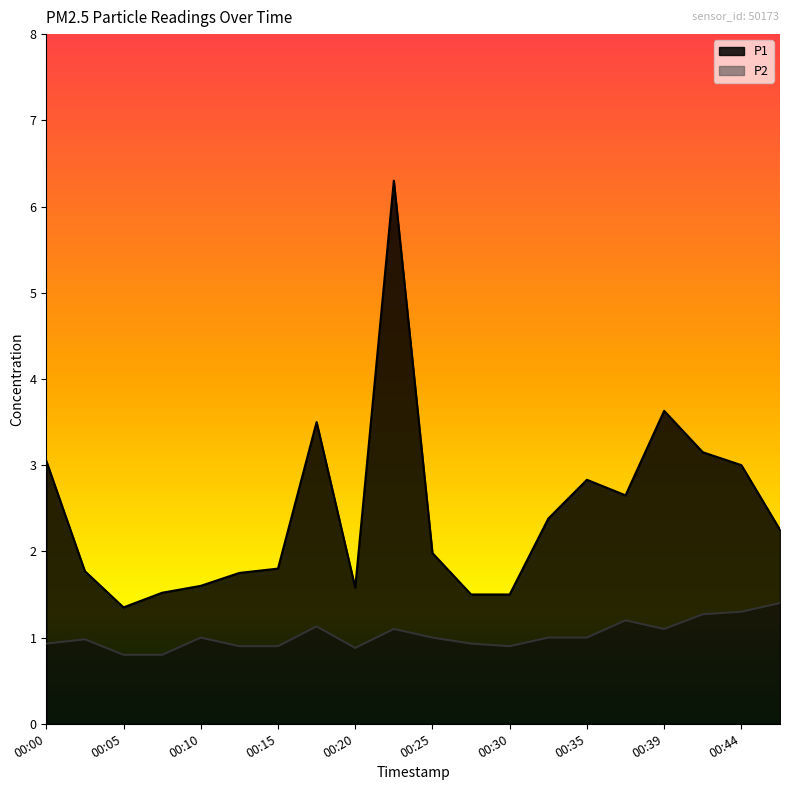

How many values in the P1 series exceed 2?

10